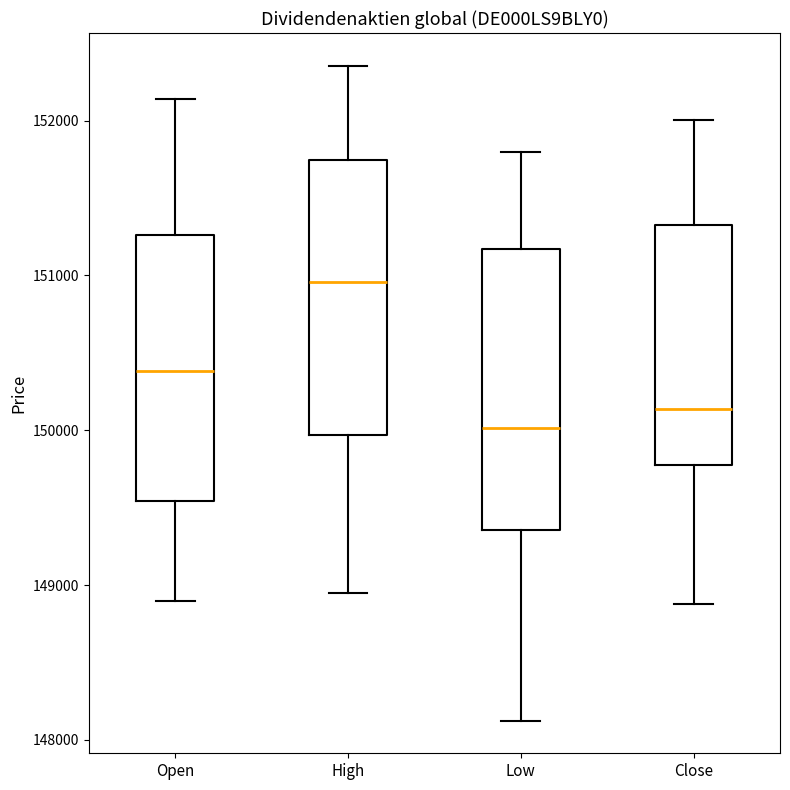

Reading left to right, transcribe this box plot: for each box, give where its median line is, the range the box spans, and where its two whiskers end, as read against the y-axis. The values are not printed on the chart, so give them approximately, as read against the axis.

Open: median 150400, box 149500 to 151300, whiskers 148900 to 152100
High: median 151000, box 150000 to 151700, whiskers 149000 to 152400
Low: median 150000, box 149400 to 151200, whiskers 148100 to 151800
Close: median 150100, box 149800 to 151300, whiskers 148900 to 152000